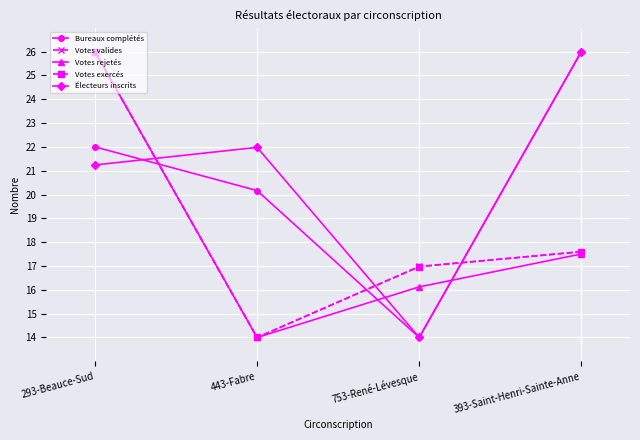

The Votes rejetés series shows 8.9 at 393-Saint-Henri-Sainte-Anne. True or false?

False